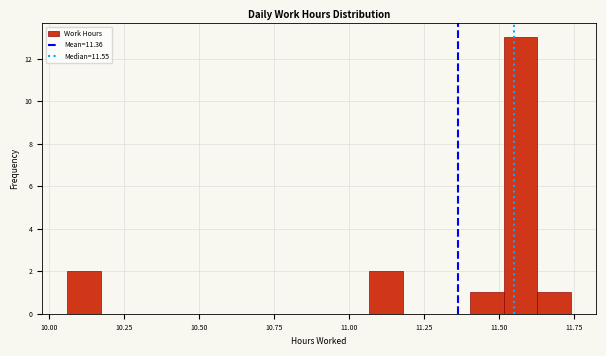

Read against the x-axis, roughly where is the centre of the tallest bar?

11.55